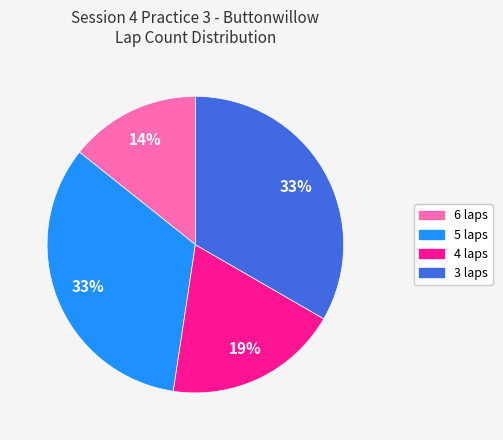

To the nearest percent, what is the difference between the largest and smallest slice percentages?

19%